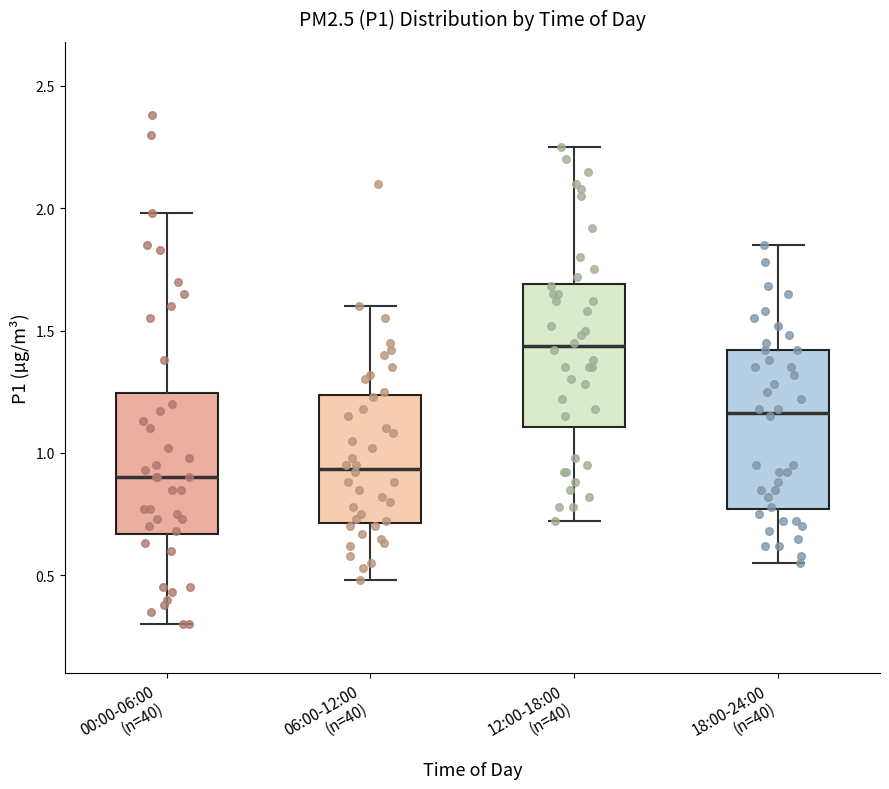

Where does the lower whisker of the box for 18:00-24:00 (n=40) end on the y-axis? The values are not printed on the chart, so give them approximately, as read against the axis.

0.55